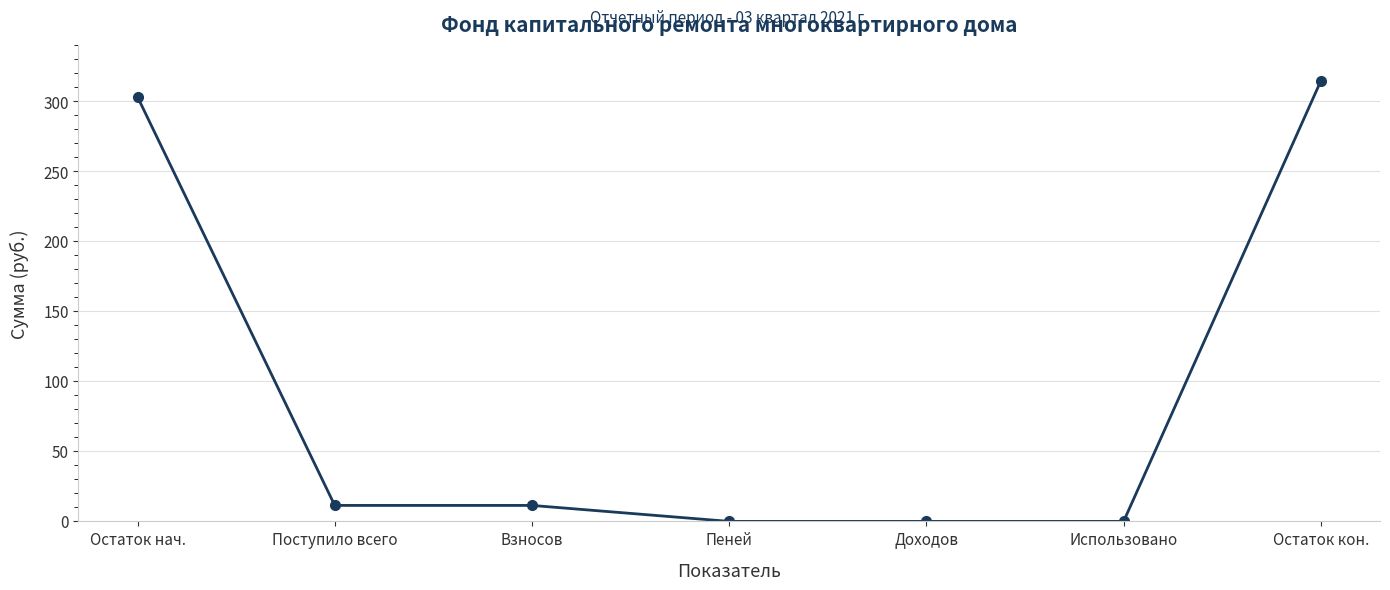

What is the label of the 6th point from the right?

Поступило всего